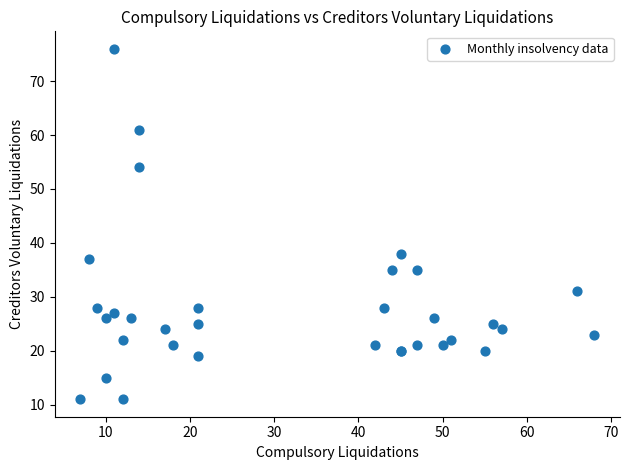

What Y value in the scatter plot is closest to 43?

38